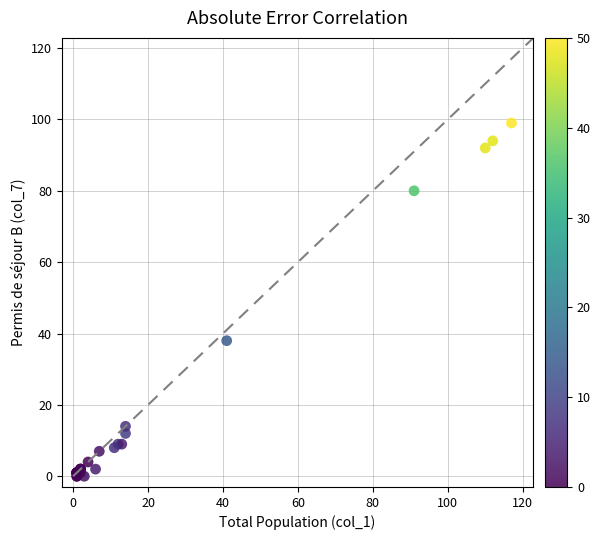

What Y value in the scatter plot is closest to 49?

38